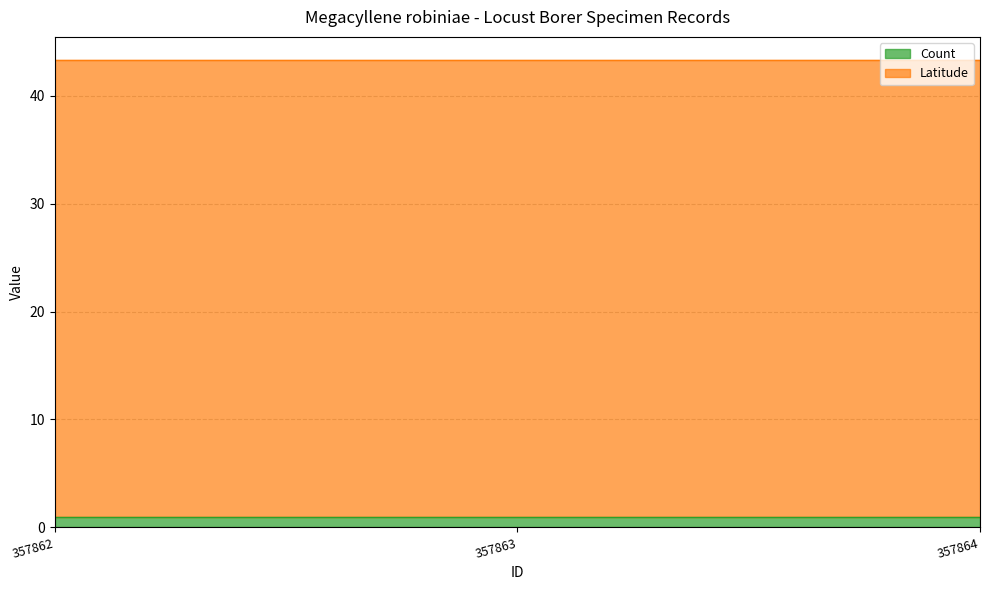

Which category has the lowest value in the Count series?

357862